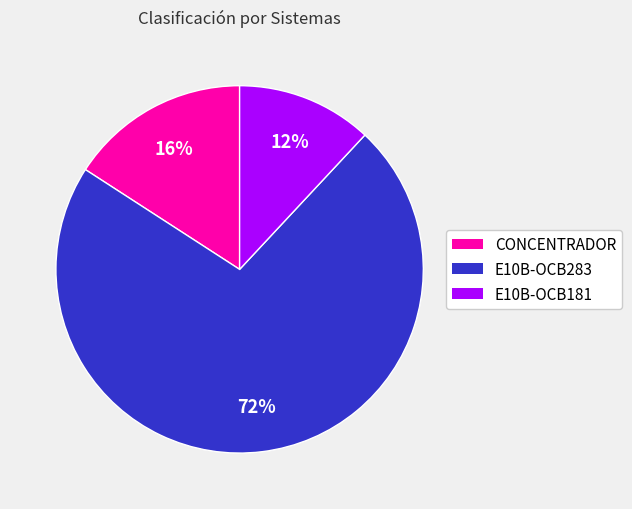

Is there any slice that represents more than half of the pie?

Yes